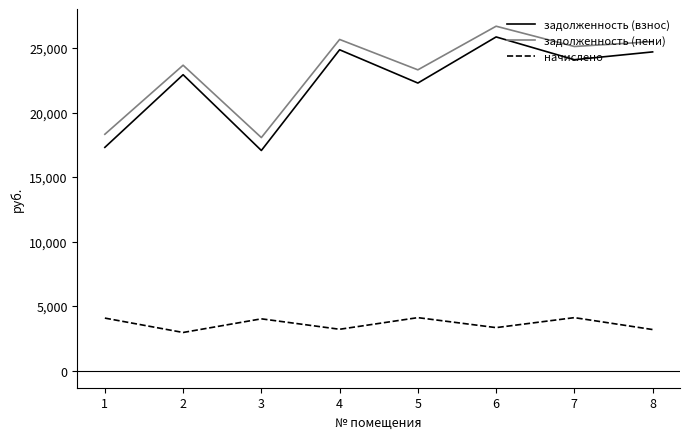

What is the spread (max minus min) of values at 2?

20721.8